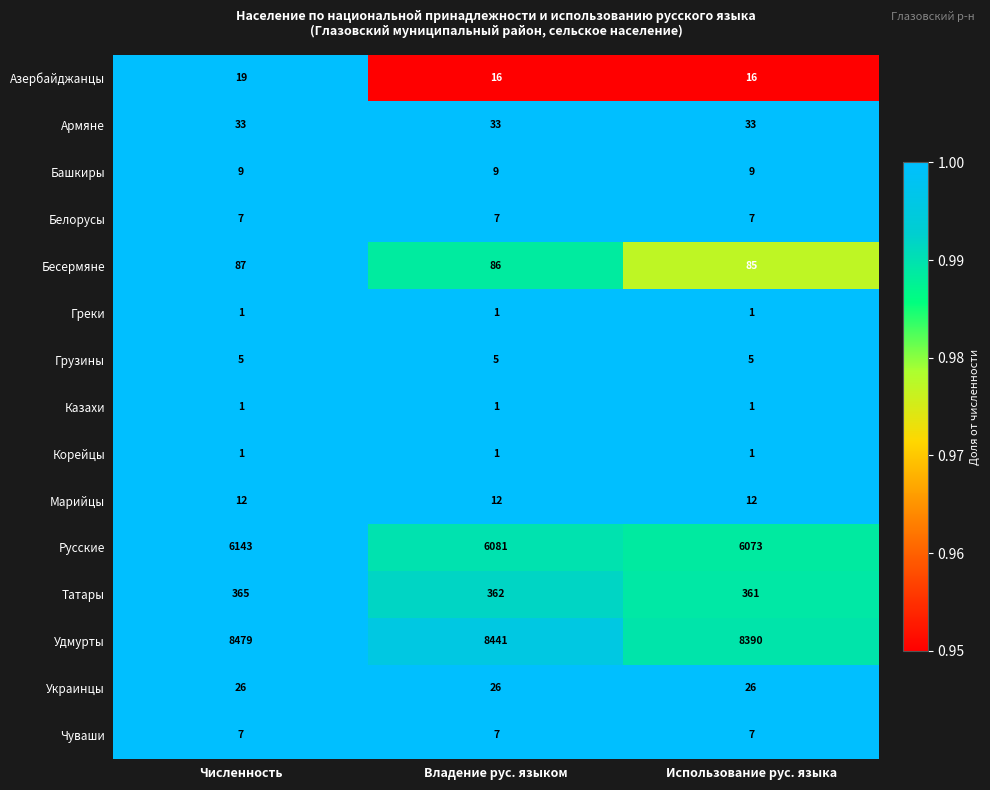

What is the greatest value displayed?

8479